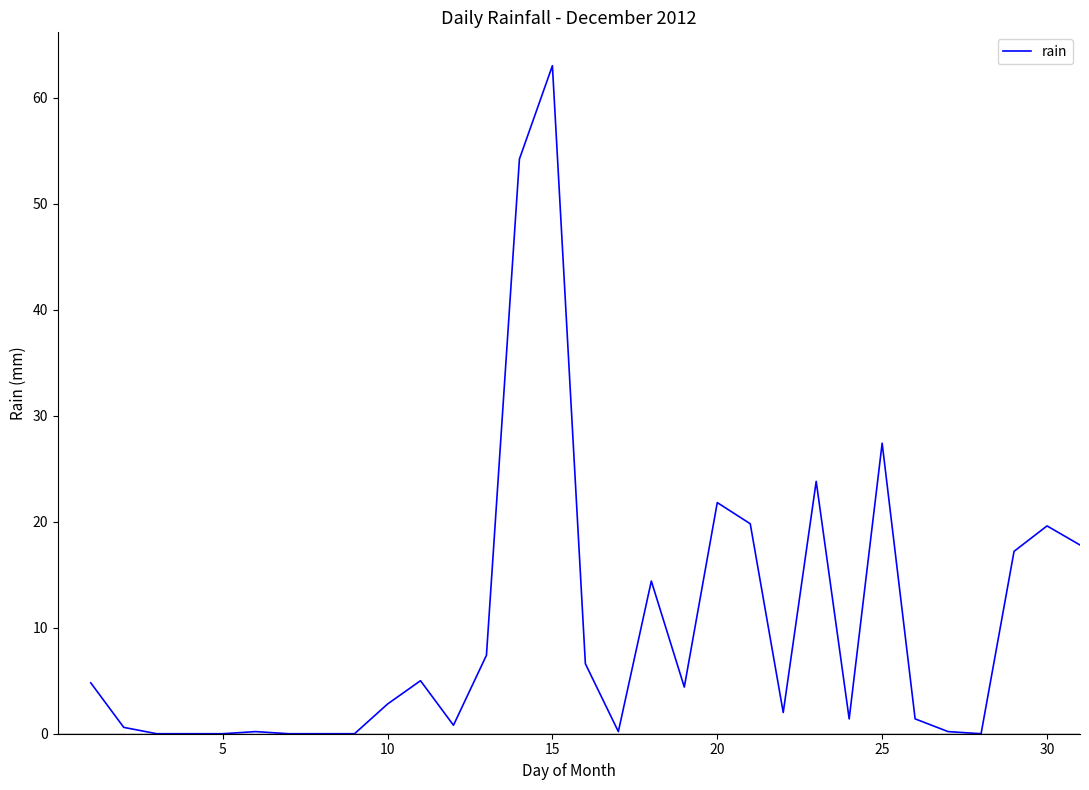

What is the difference between the second highest and second lowest values?

54.2